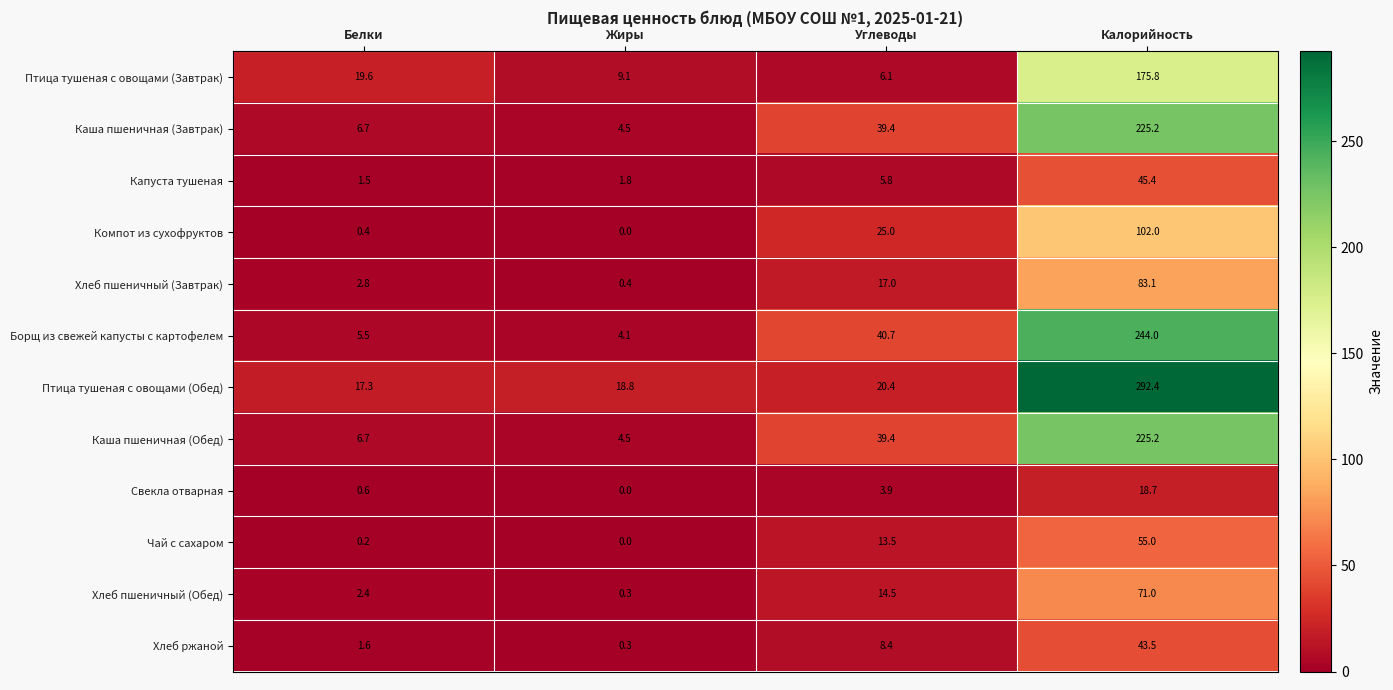

What is the spread (max minus min) of values at Калорийность?

273.7